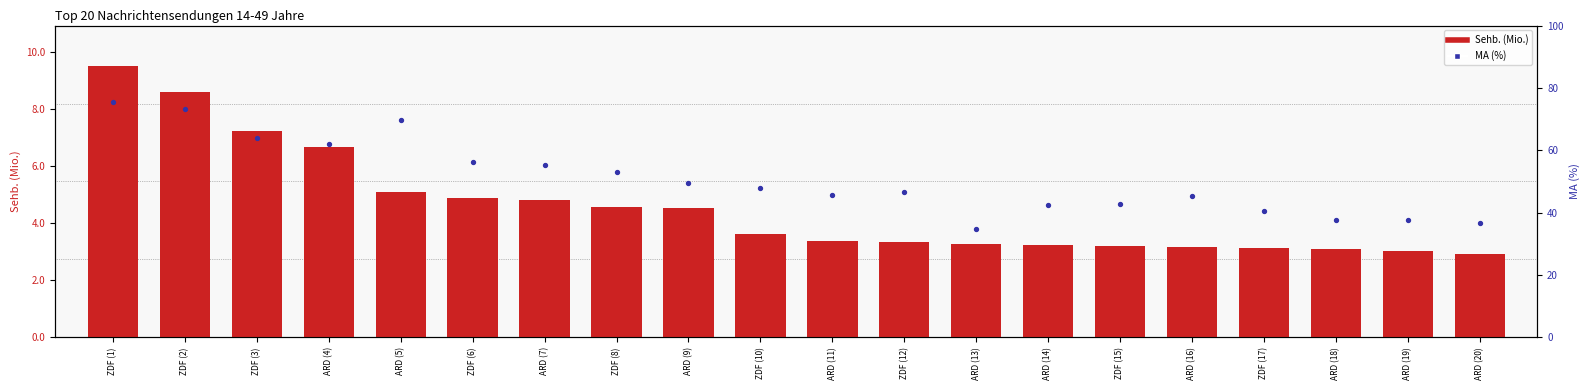

Which series has the largest Y range (max minus min)?

MA (%)